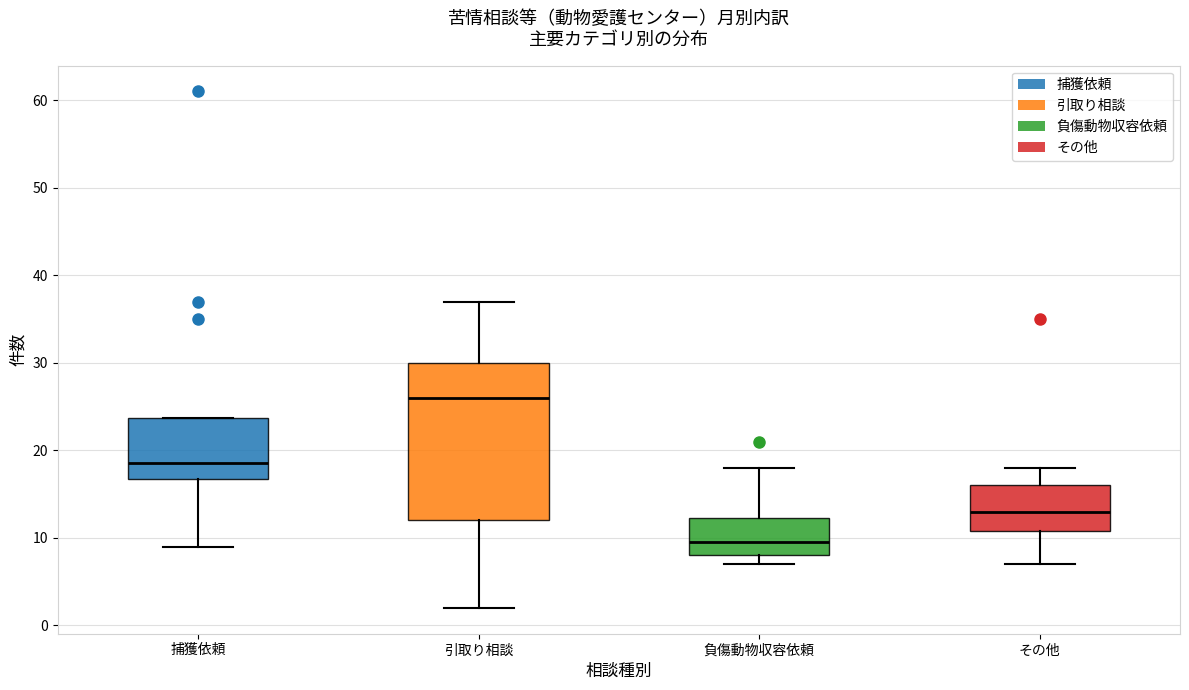

Reading left to right, read every box against the y-axis: the position of its median line, the range the box covers, and the ends of its whiskers. The values are not printed on the chart, so give them approximately, as read against the axis.

捕獲依頼: median 19, box 17 to 24, whiskers 9 to 24
引取り相談: median 26, box 12 to 30, whiskers 2 to 37
負傷動物収容依頼: median 10, box 8 to 12, whiskers 7 to 18
その他: median 13, box 11 to 16, whiskers 7 to 18